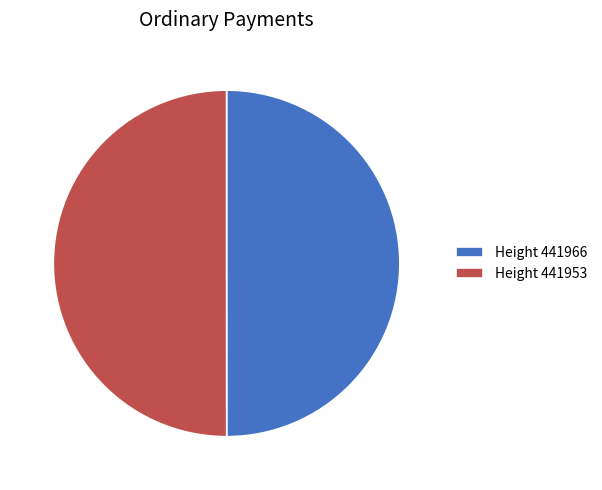

Approximately how many times larger is the value at Height 441966 compared to Height 441953?

1.0